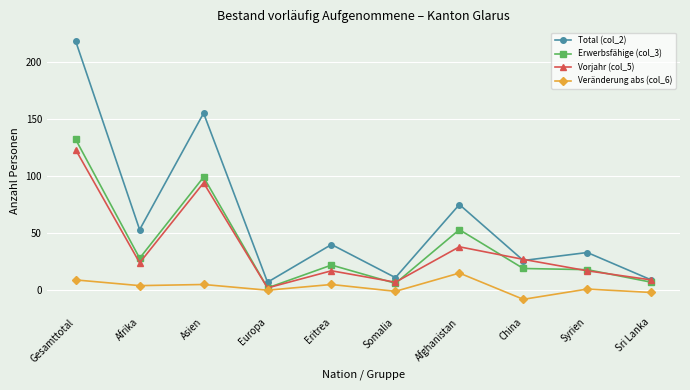

Where is Total (col_2) nearest to the value 112?

Afghanistan